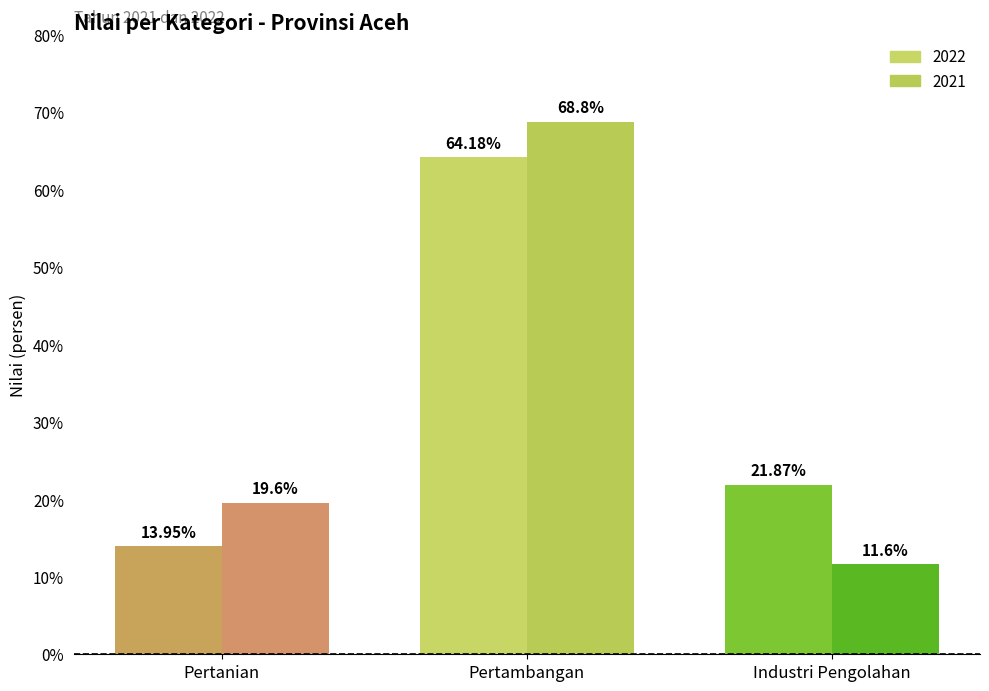

What is the label of the 2nd bar from the left?

Pertambangan